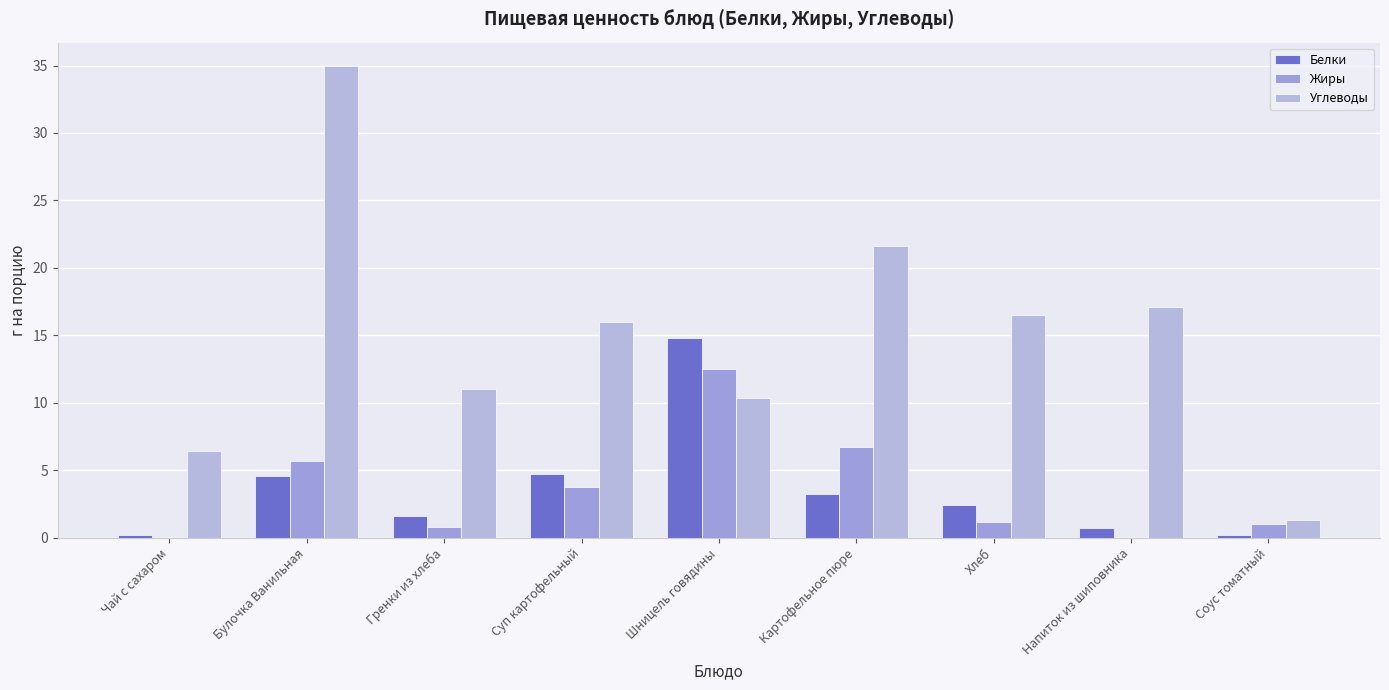

Does the chart contain stacked bars?

No